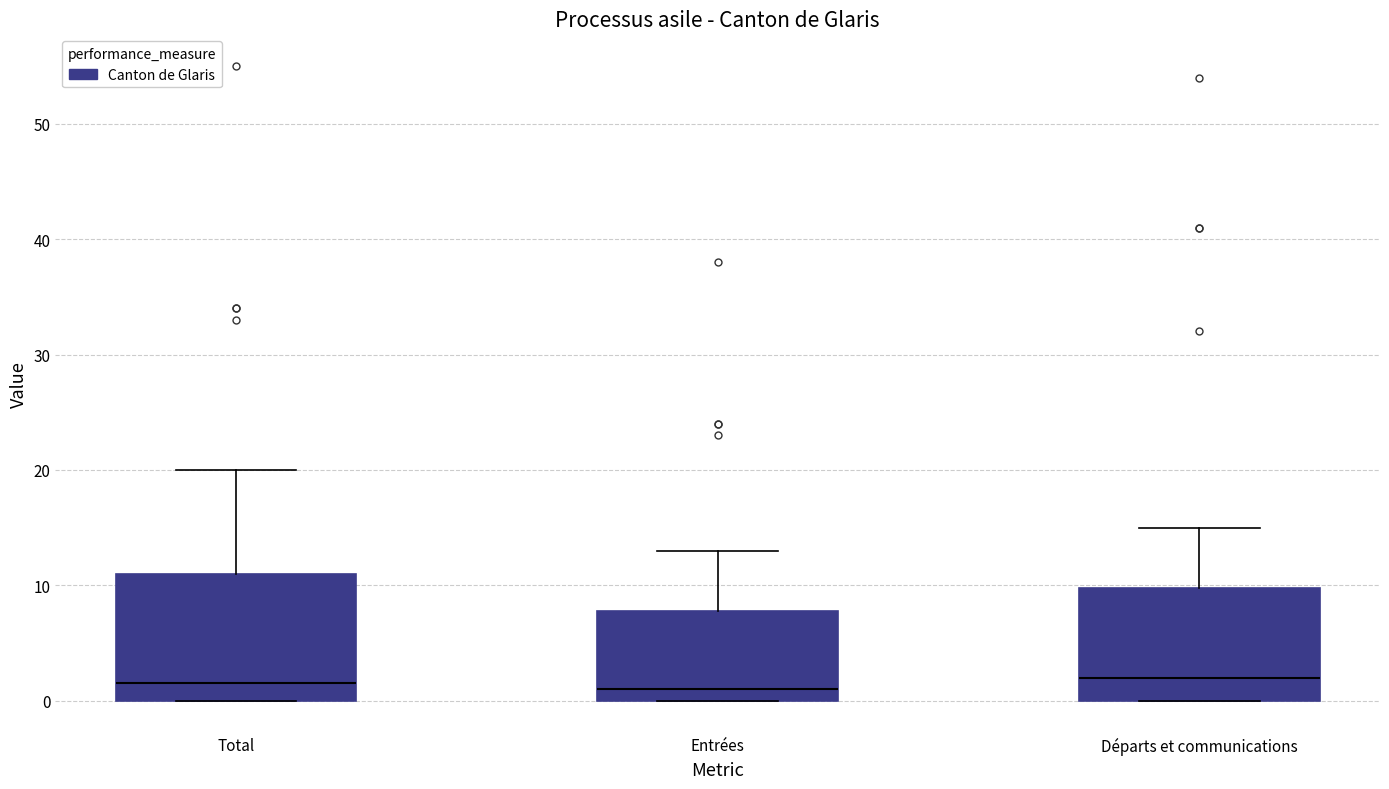

Where is the upper edge of the box for Départs et communications on the y-axis? The values are not printed on the chart, so give them approximately, as read against the axis.

10